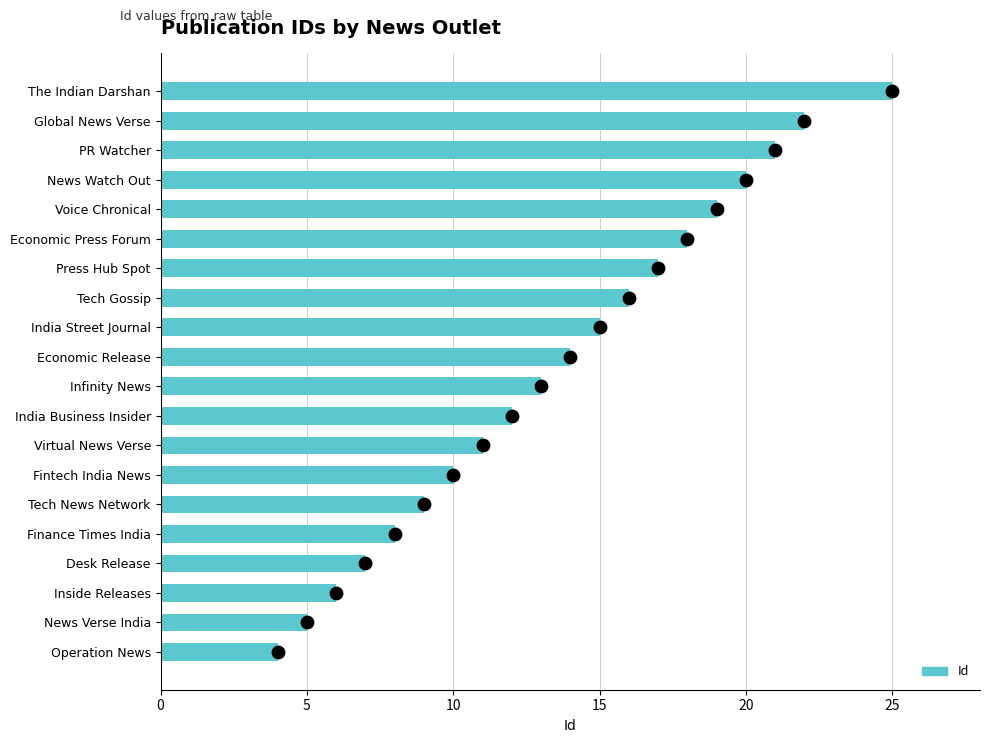

What is the change in value from Fintech India News to Economic Release?

+4